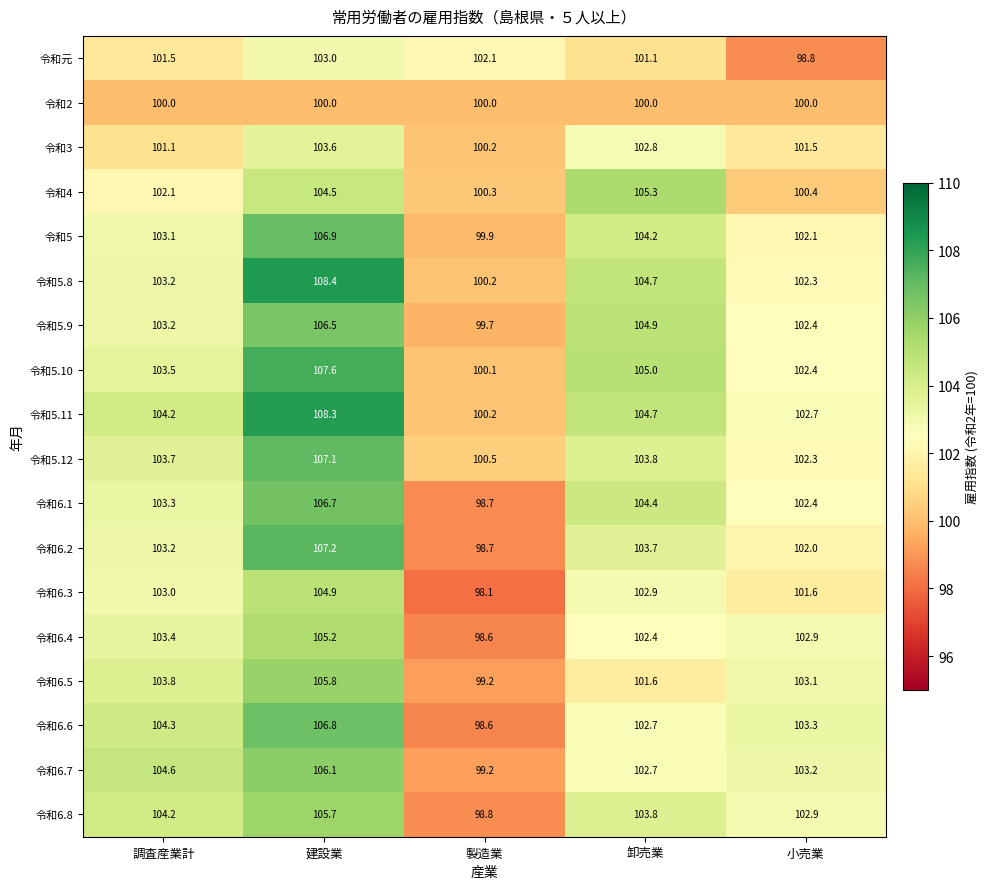

At which category does the chart reach its minimum across all series?

製造業